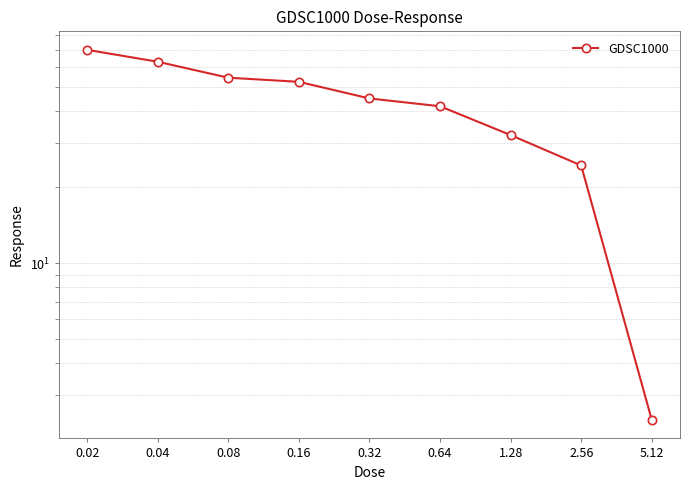

Reading left to right, transcribe all the data shown in this chart.

70.0	62.7	54.2	52.2	44.9	41.8	32.1	24.3	2.4